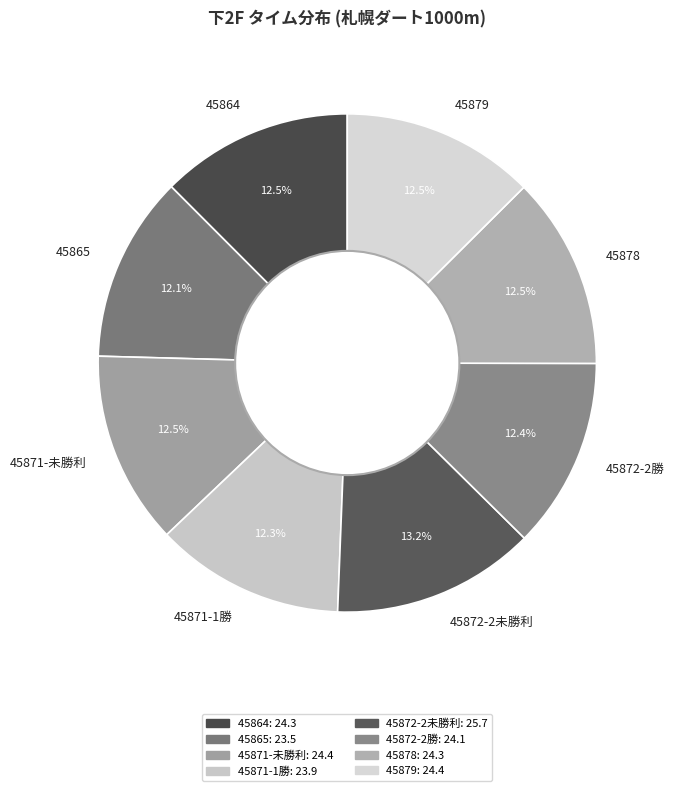

Which slice is the largest?

45872-2未勝利